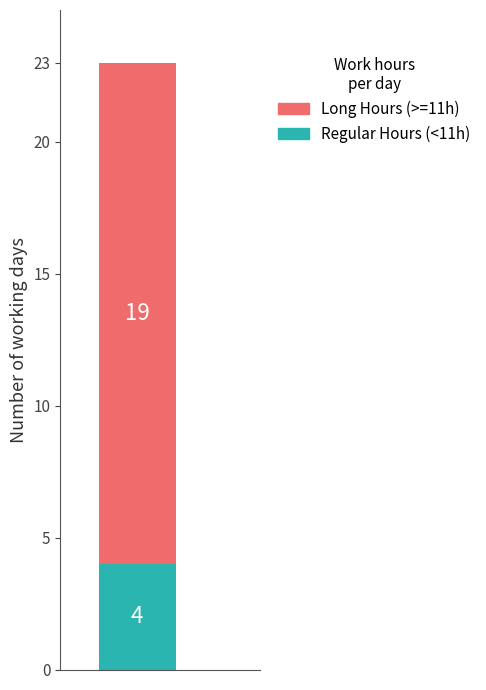

What is the maximum value for Regular Hours (<11h)?

4